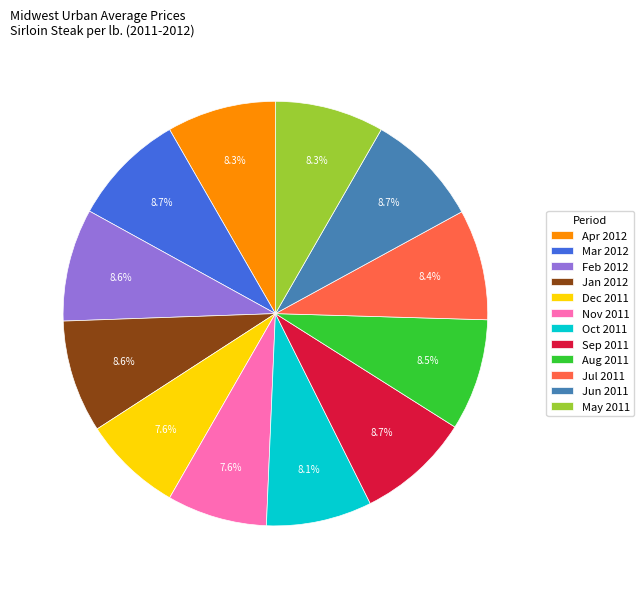

Does Jan 2012 represent more than half of the total?

No